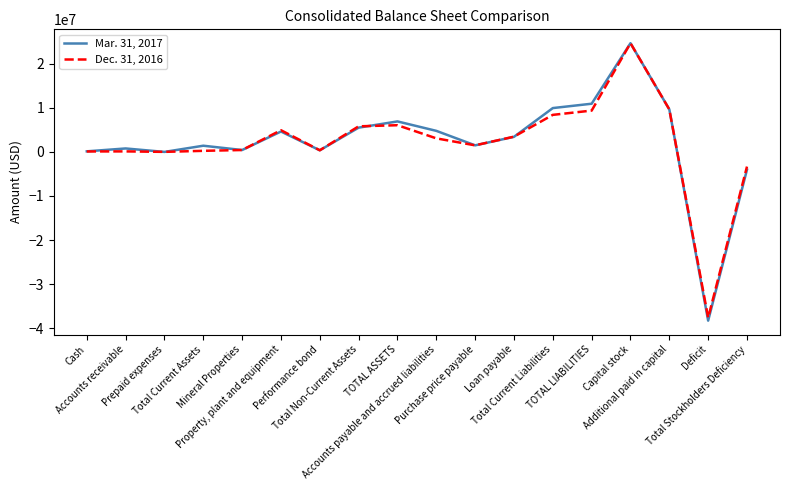

Rank the series by their average value, from highest to lowest.

Mar. 31, 2017, Dec. 31, 2016